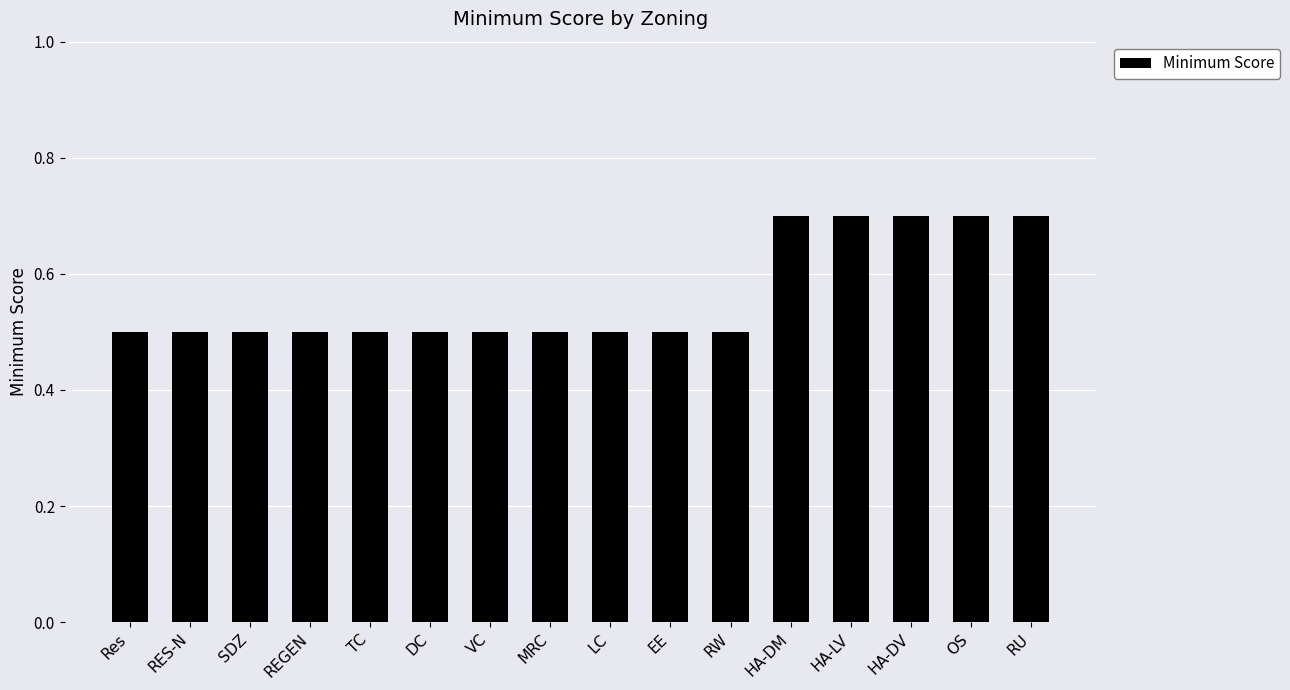

Are the bars horizontal?

No